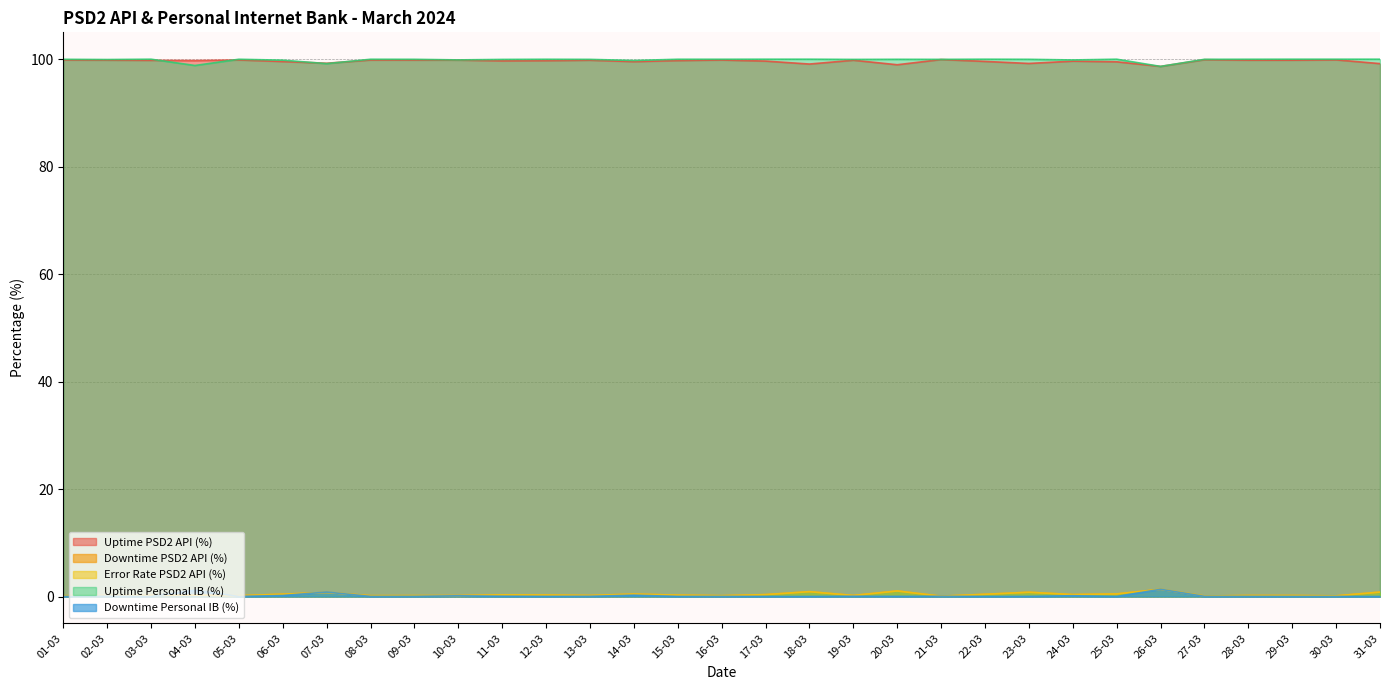

What is the difference between the maximum and minimum values in the Uptime Personal IB (%) series?

1.3